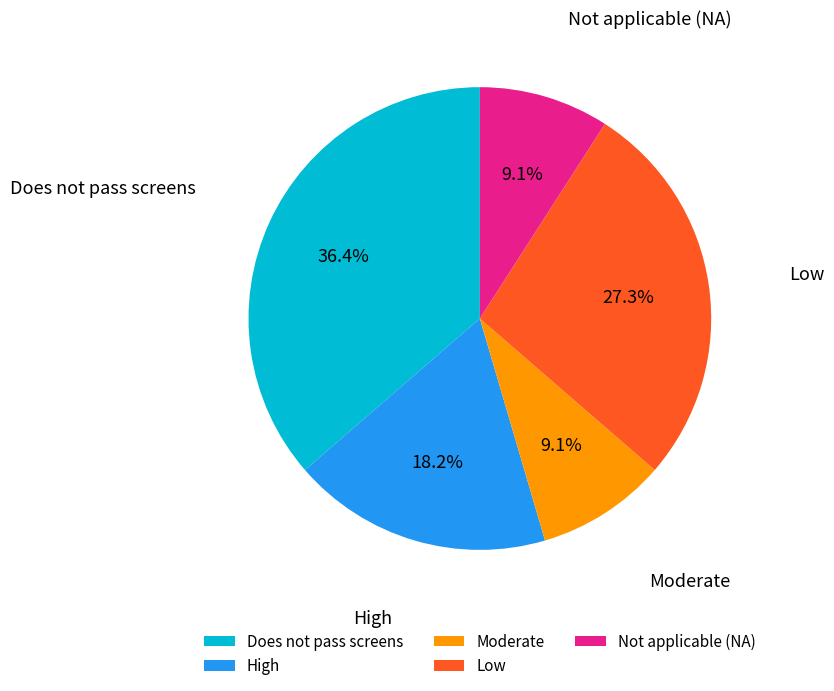

Which slice is the largest?

Does not pass screens